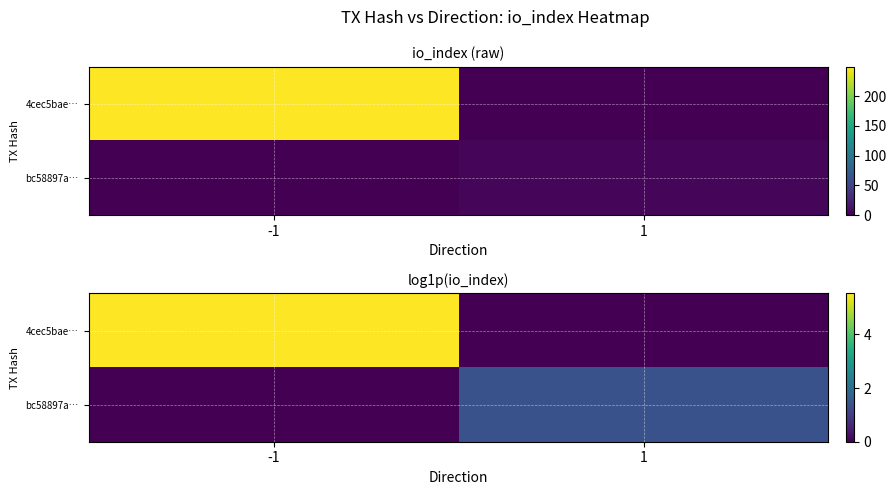

How many distinct data groups are displayed?

2